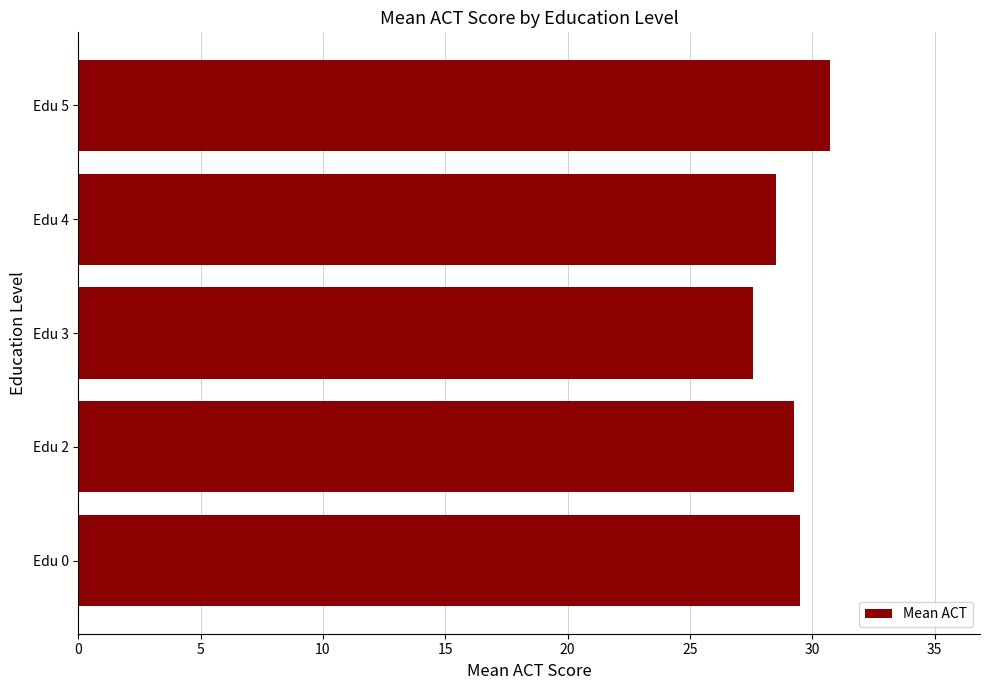

What is the greatest value displayed?

30.7